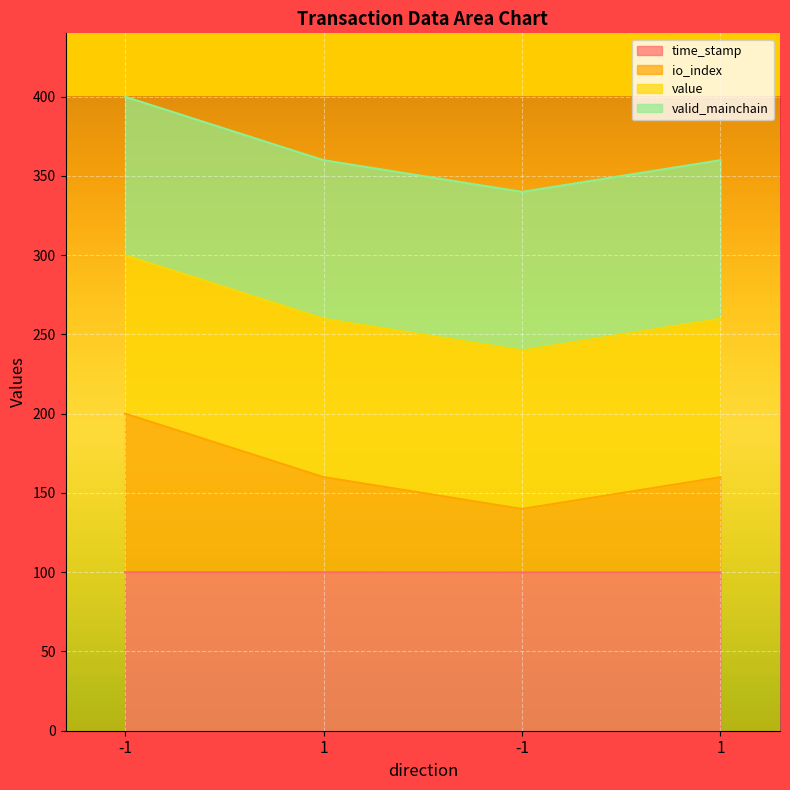

Count the number of categories in the chart.

4